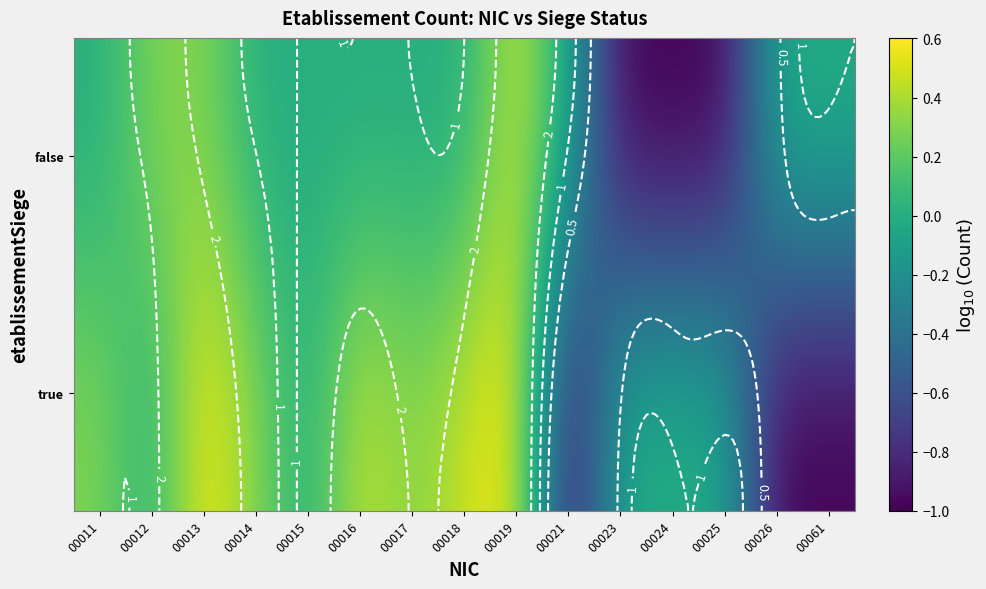

What is the difference between the maximum and minimum values in the true series?

1.6